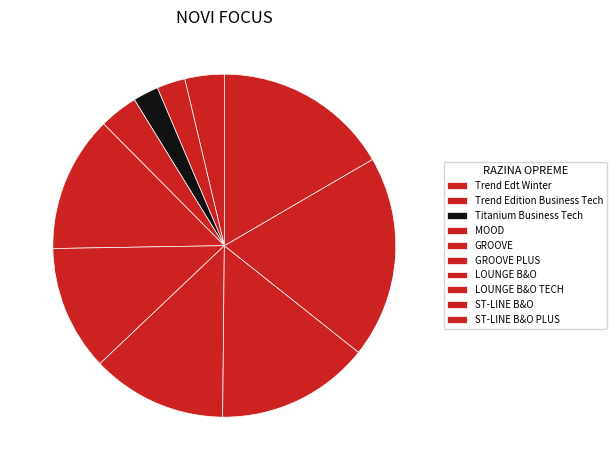

How many segments does this pie chart have?

10